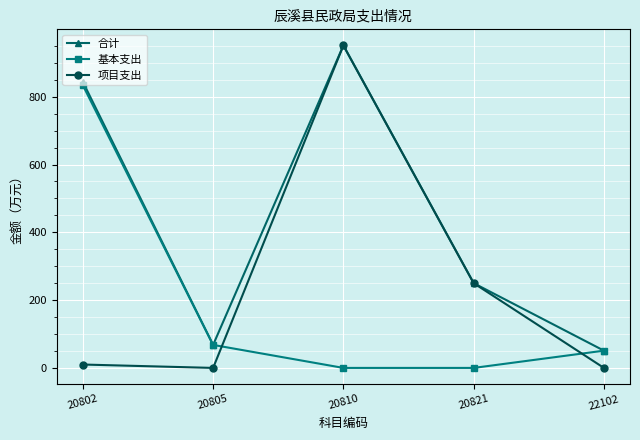

How many interior local valleys does the 合计 series have?

1